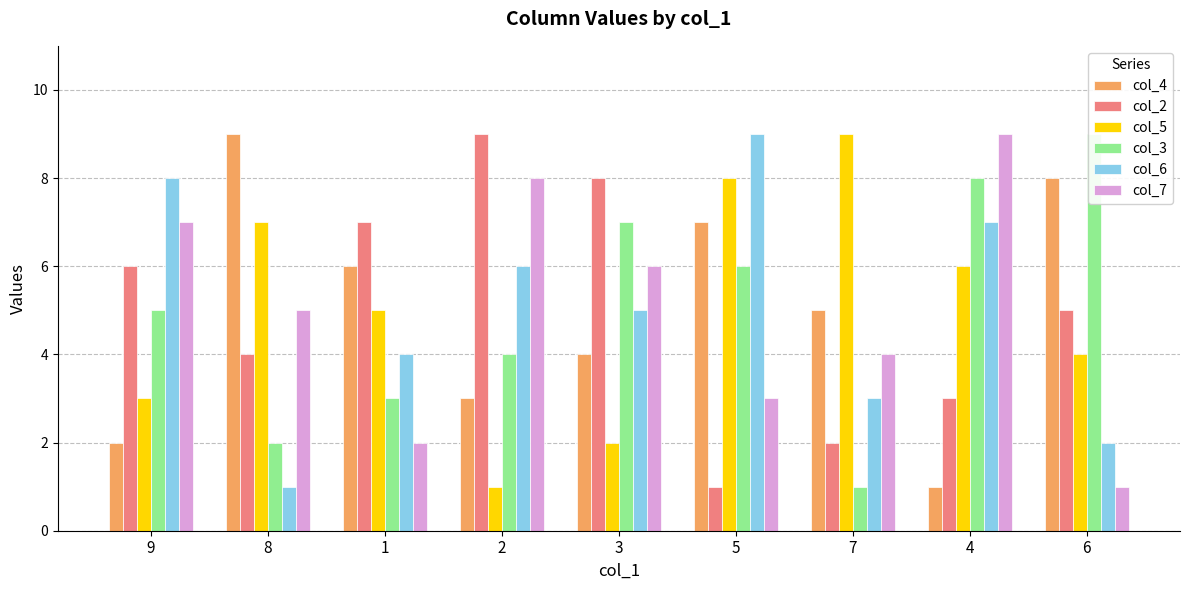

At which category is the sum across all series the highest?

5